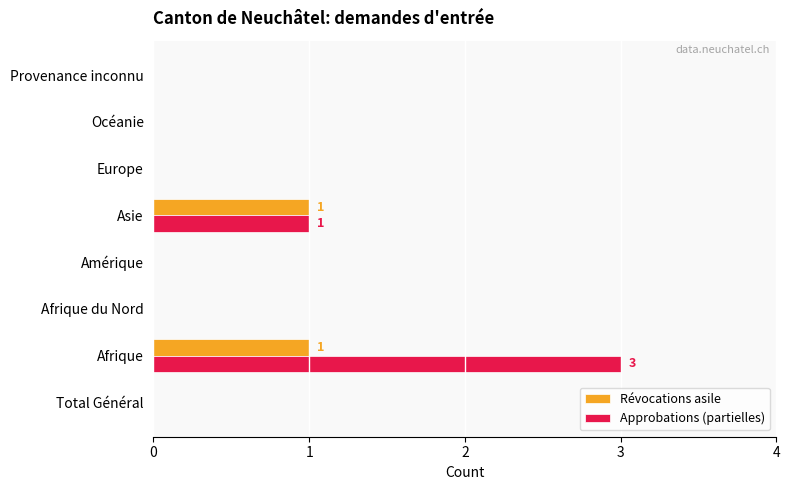

What is the sum of the Approbations (partielles) values at Afrique and Afrique du Nord?

3